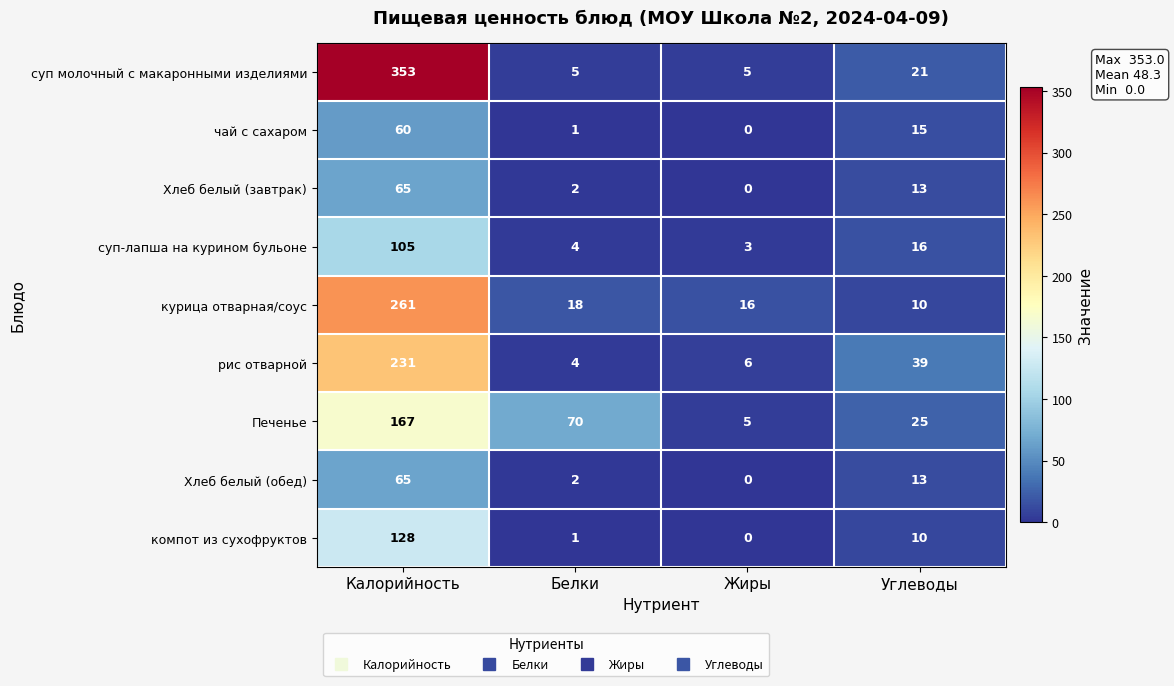

At which category is the sum across all series the highest?

Калорийность